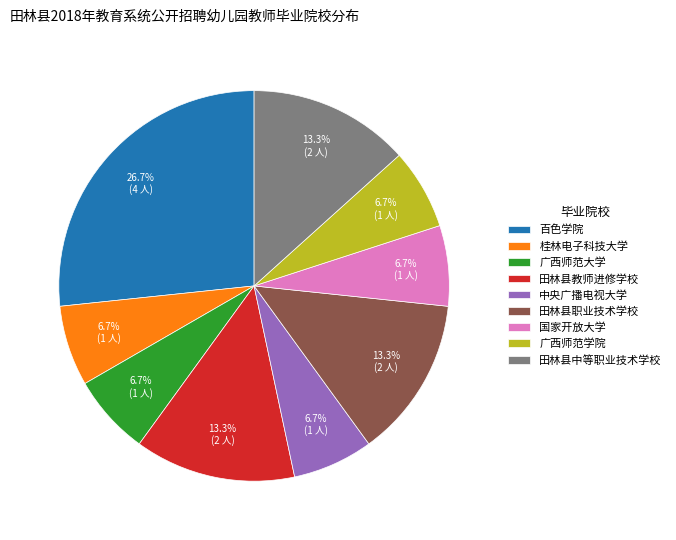

Is the sum of 中央广播电视大学 and 田林县教师进修学校 greater than half?

No